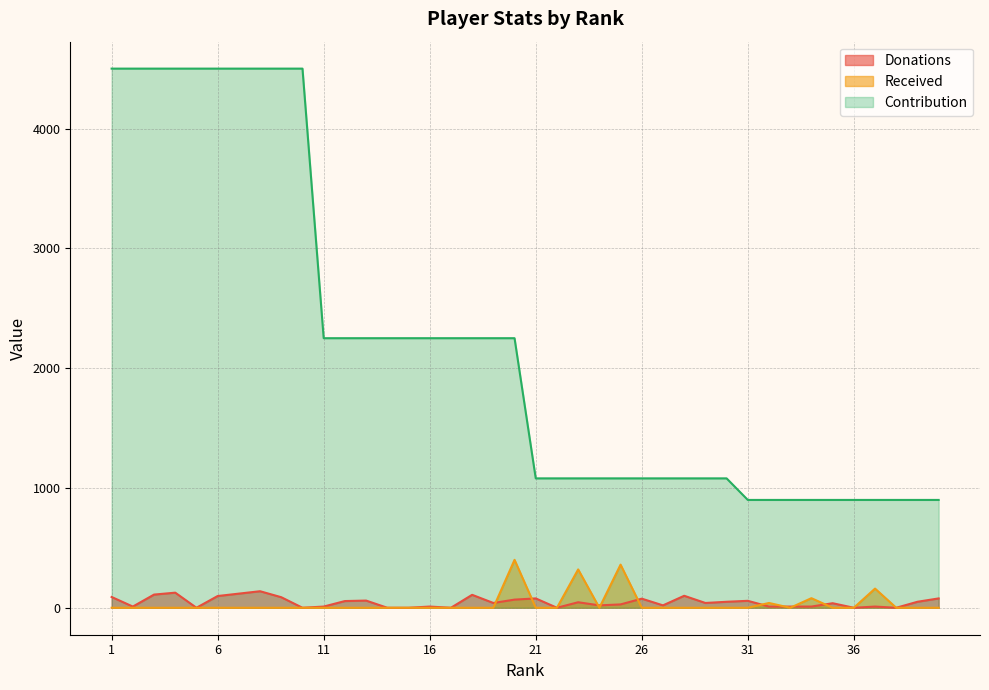

Is it true that Received equals 0 at 18?

True